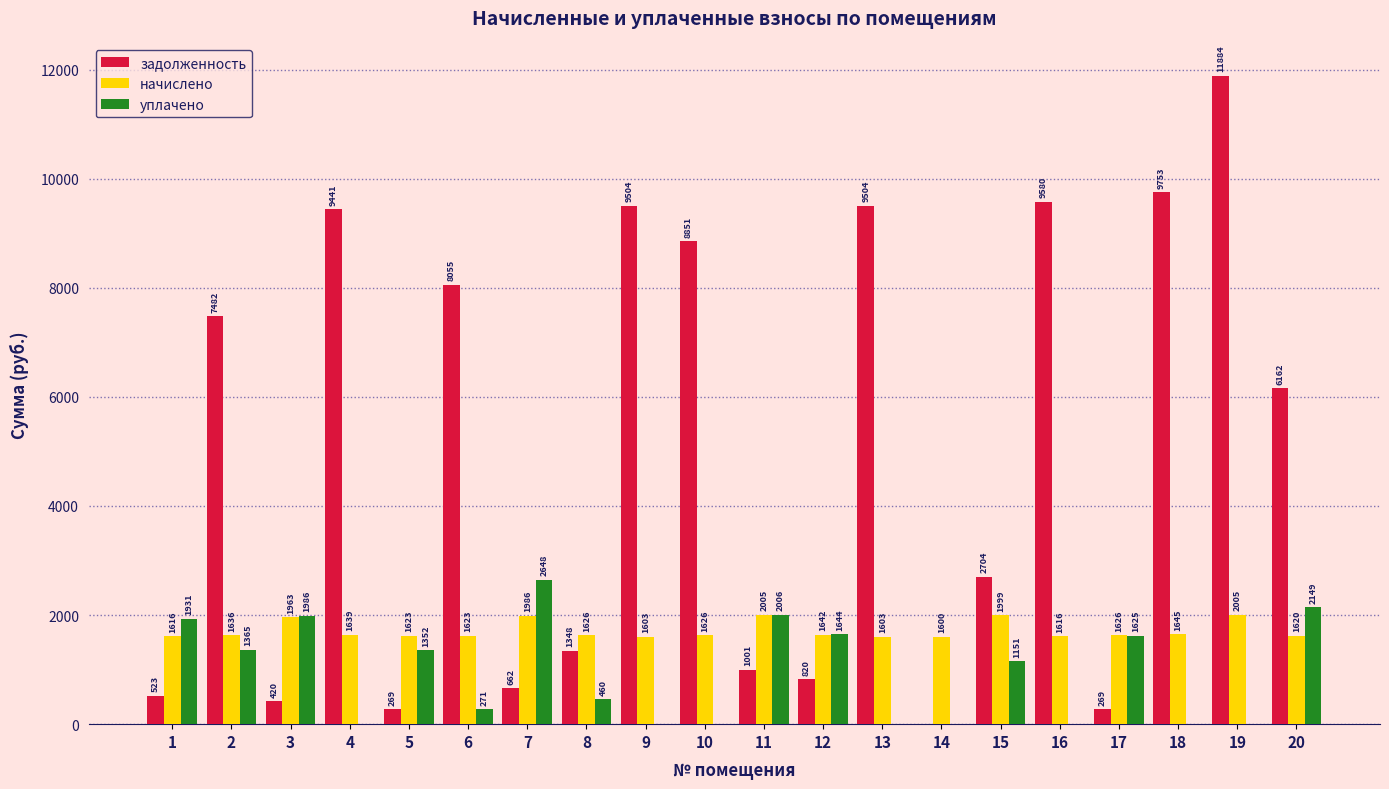

Which series changed the most between 15 and 17?

задолженность